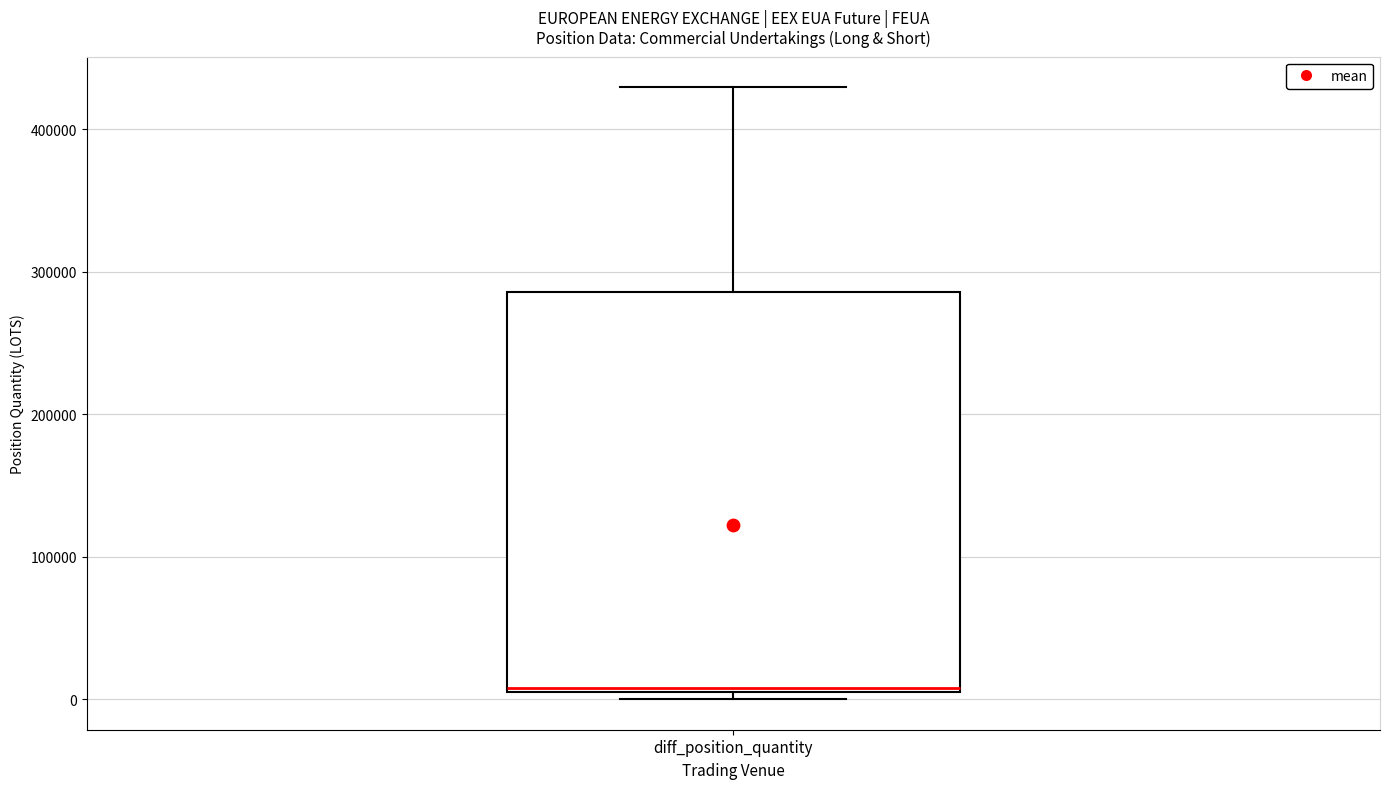

Transcribe this box plot: give where the median line is, the range the box spans, and where the two whiskers end, as read against the y-axis. The values are not printed on the chart, so give them approximately, as read against the axis.

median 10000, box 0 to 290000, whiskers 0 (just below the box's lower edge) to 430000